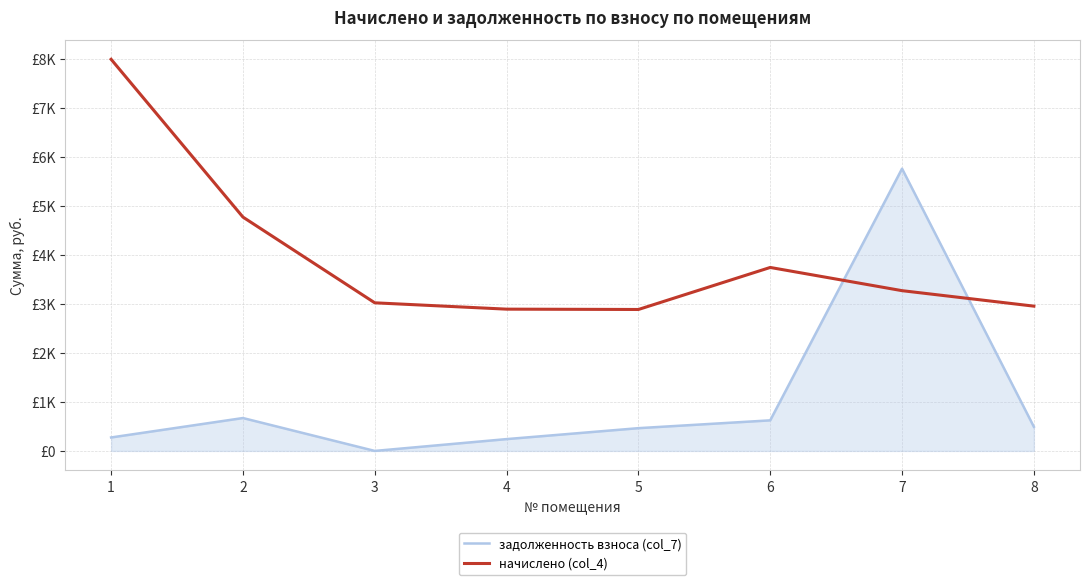

What is the difference between the maximum and minimum values in the начислено (col_4) series?

5103.0